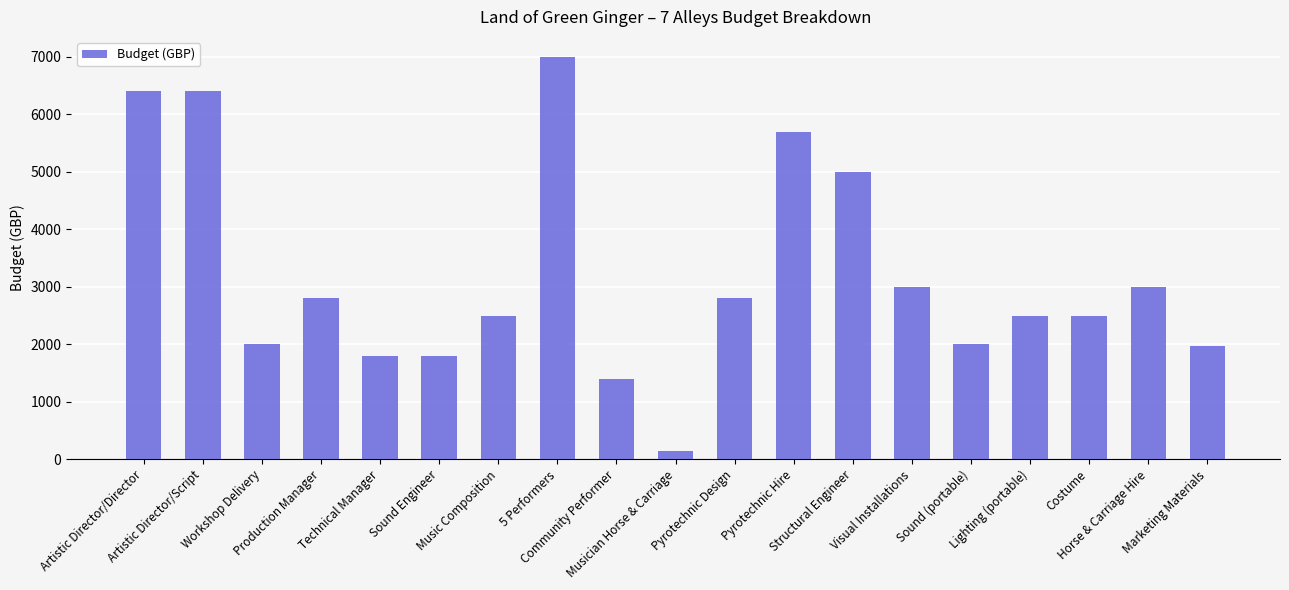

What is the minimum value shown in the chart?

150